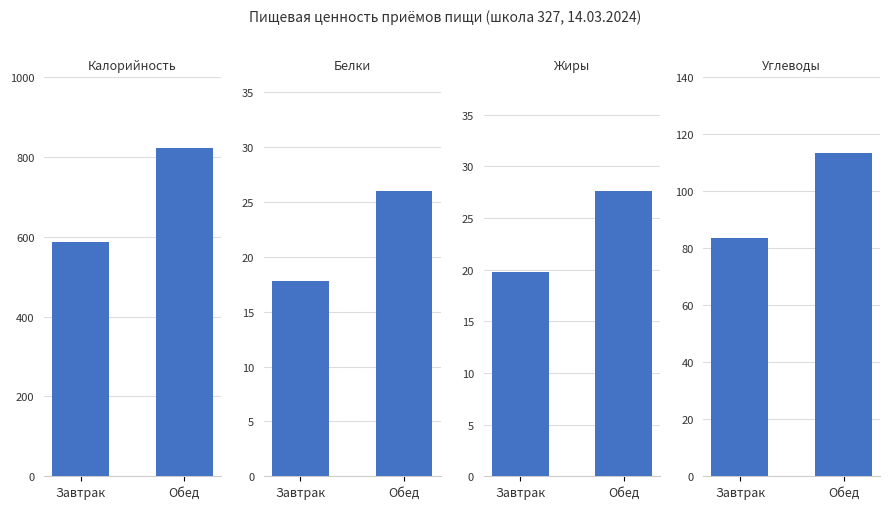

Rank the series at Обед from lowest to highest value.

Белки, Жиры, Углеводы, Калорийность